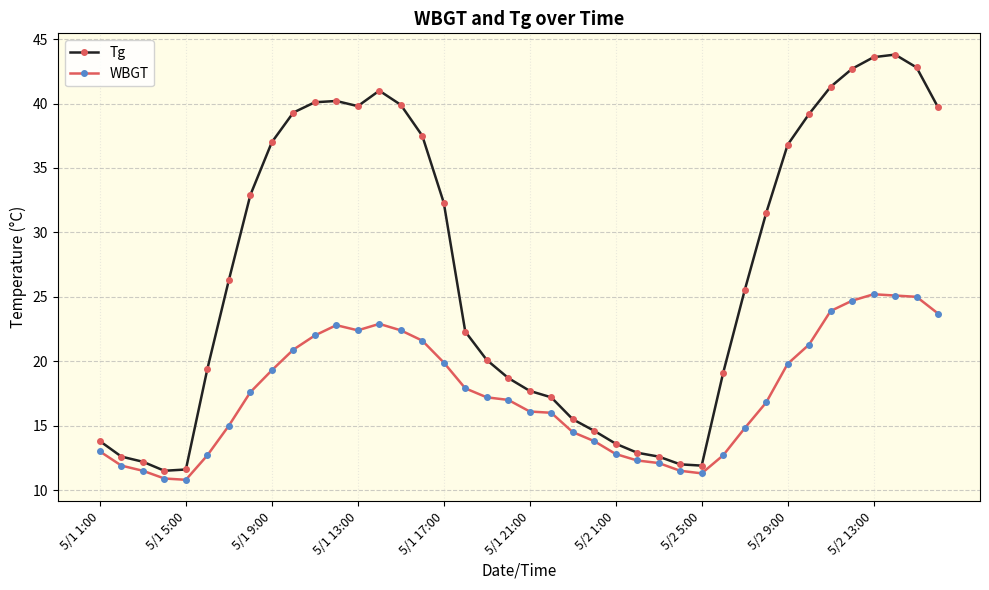

Rank the series by their average value, from lowest to highest.

WBGT, Tg